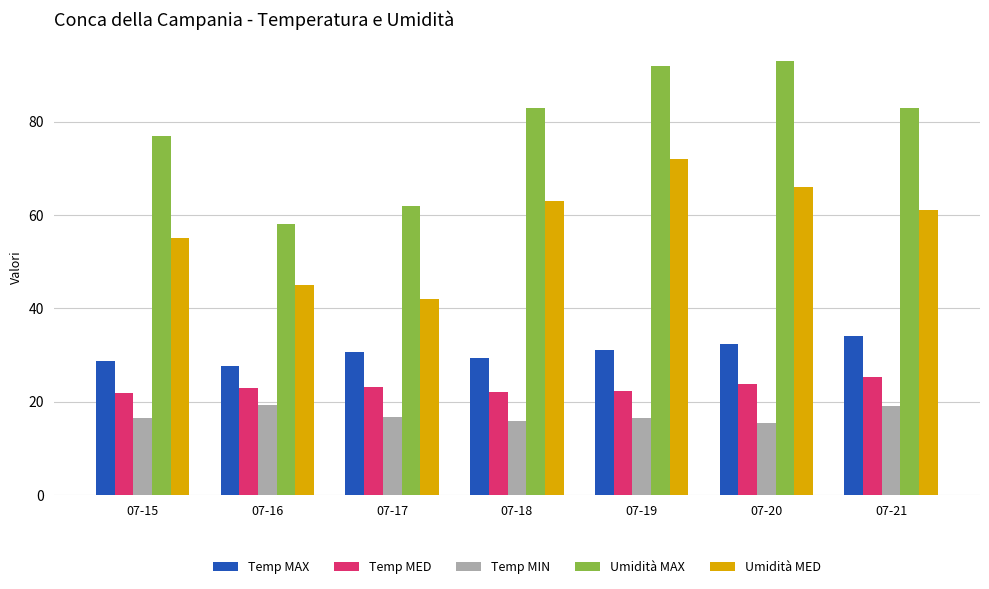

Which series has the widest spread of values?

Umidità MAX